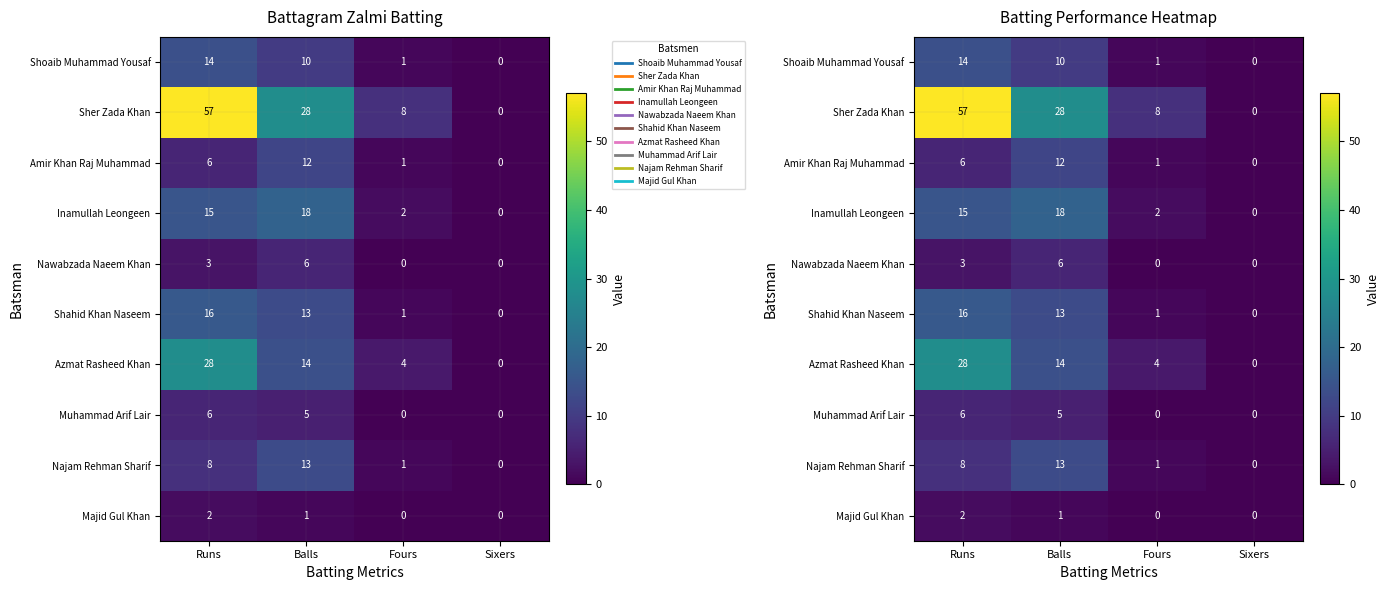

What is the approximate value of Muhammad Arif Lair at Balls?

5